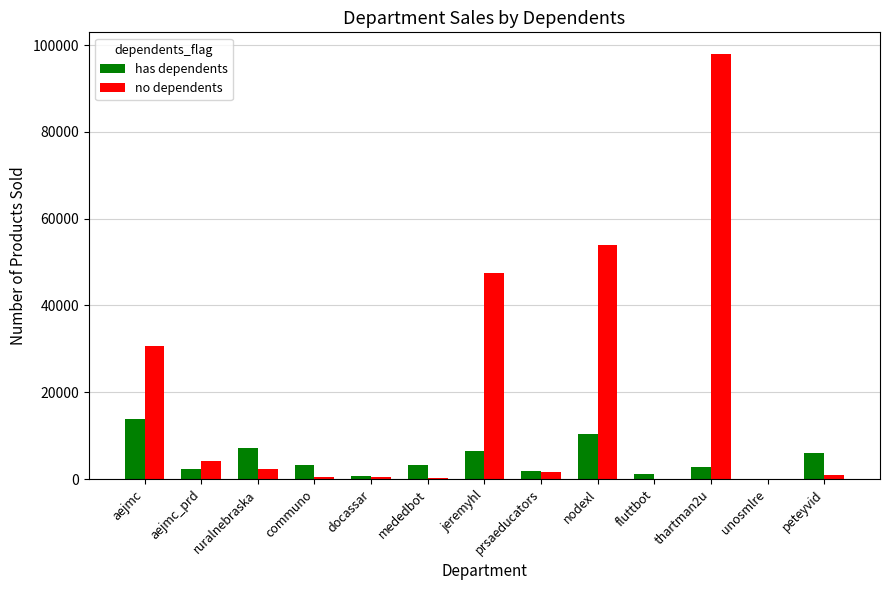

What are all the series names shown in the legend?

has dependents, no dependents